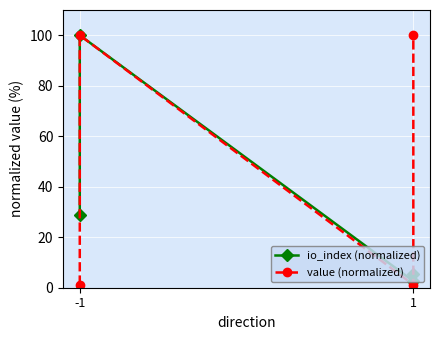

True or false: io_index (normalized) has a value of 9.2 at 1.

False